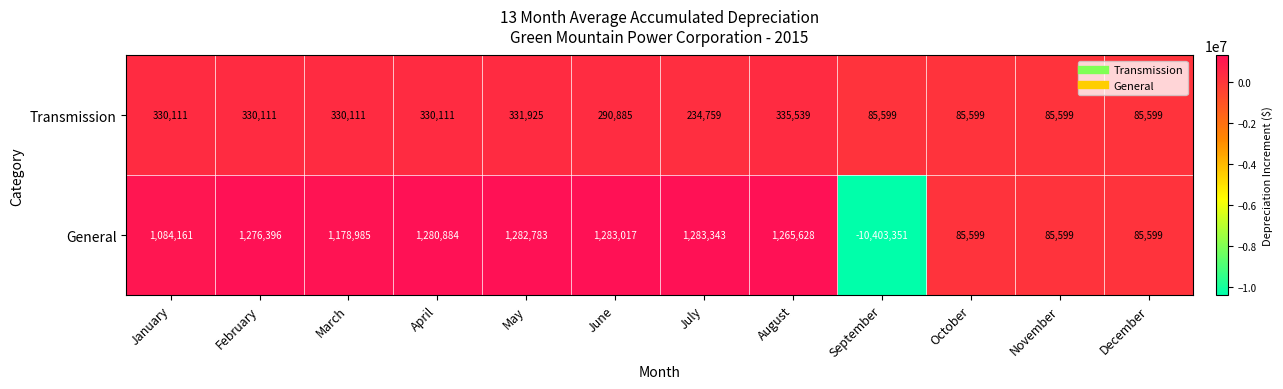

True or false: General has a value of 1580127 at January.

False